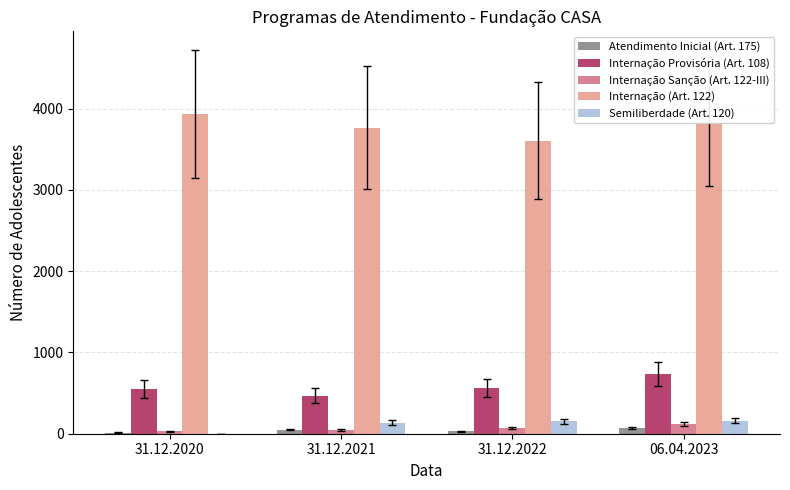

The Atendimento Inicial (Art. 175) series shows 32 at 31.12.2022. True or false?

True